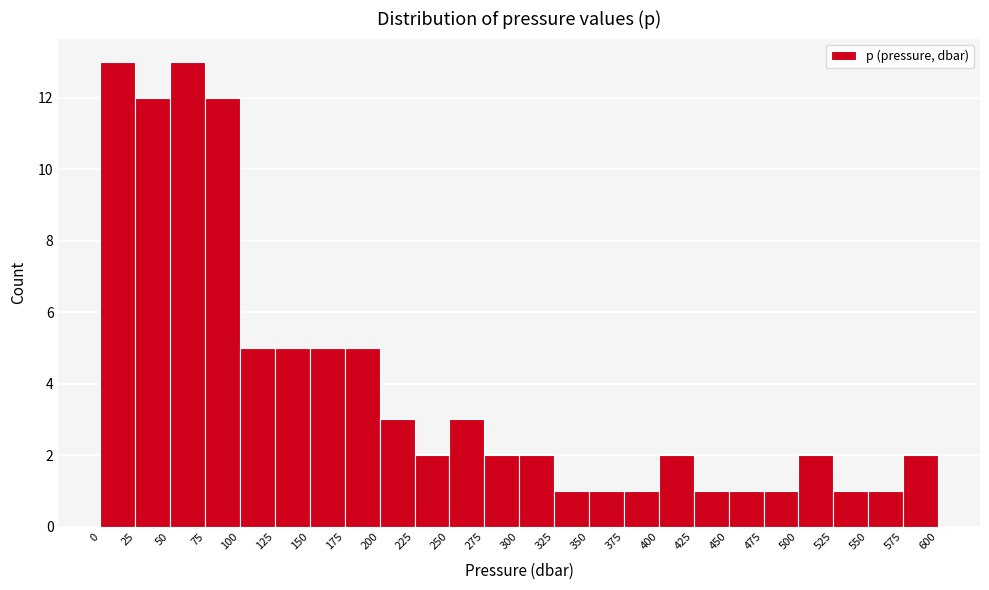

How tall is the bar that spans 425 to 450 on the x-axis? The values are not printed on the chart, so give them approximately, as read against the axis.

1